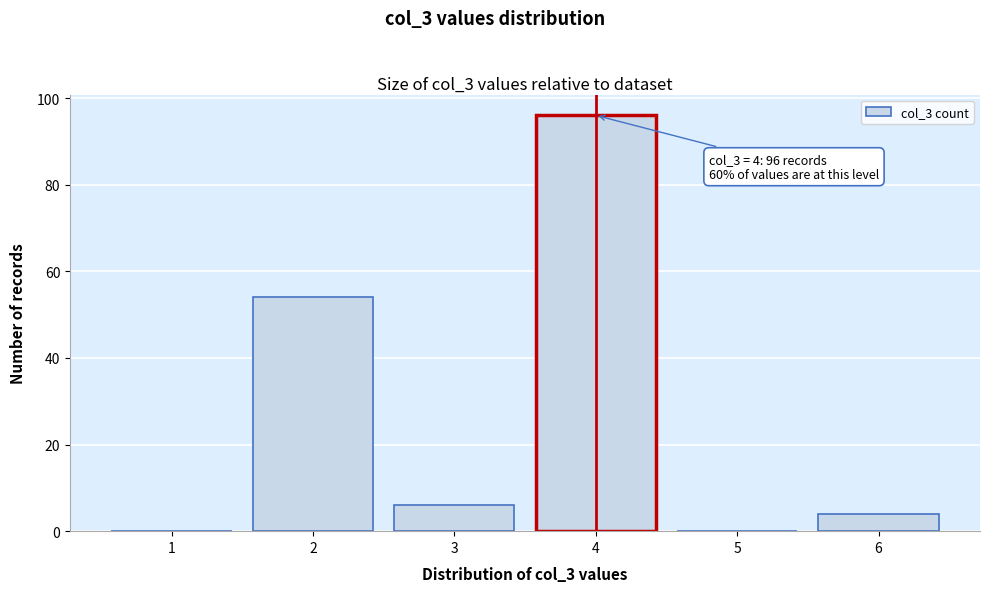

Reading left to right, what are all the values shown in this chart?

1=0	2=54	3=6	4=96	5=0	6=4